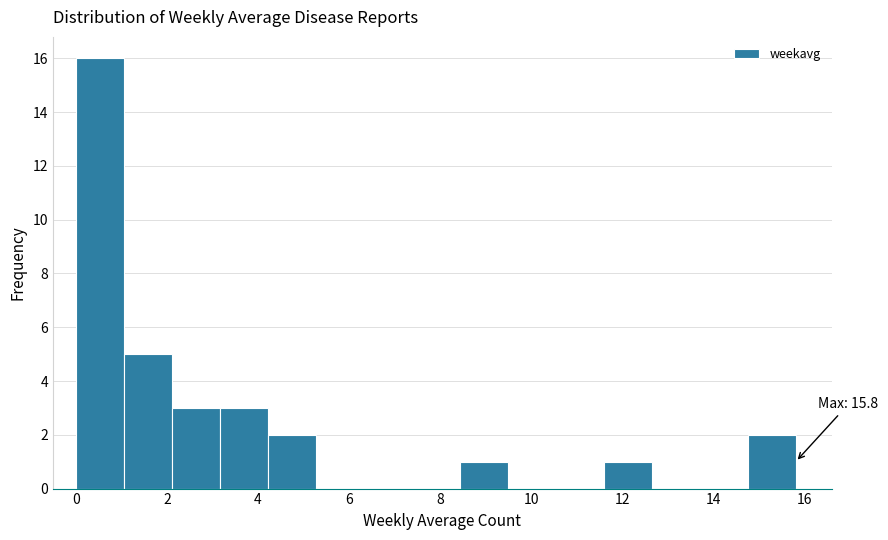

Over which range of the x-axis is the bar tallest?

0.0 to 1.0